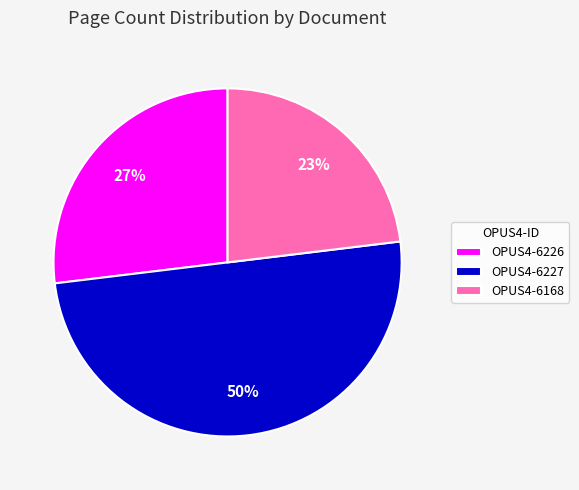

Does OPUS4-6226 account for over 50% of the chart?

No